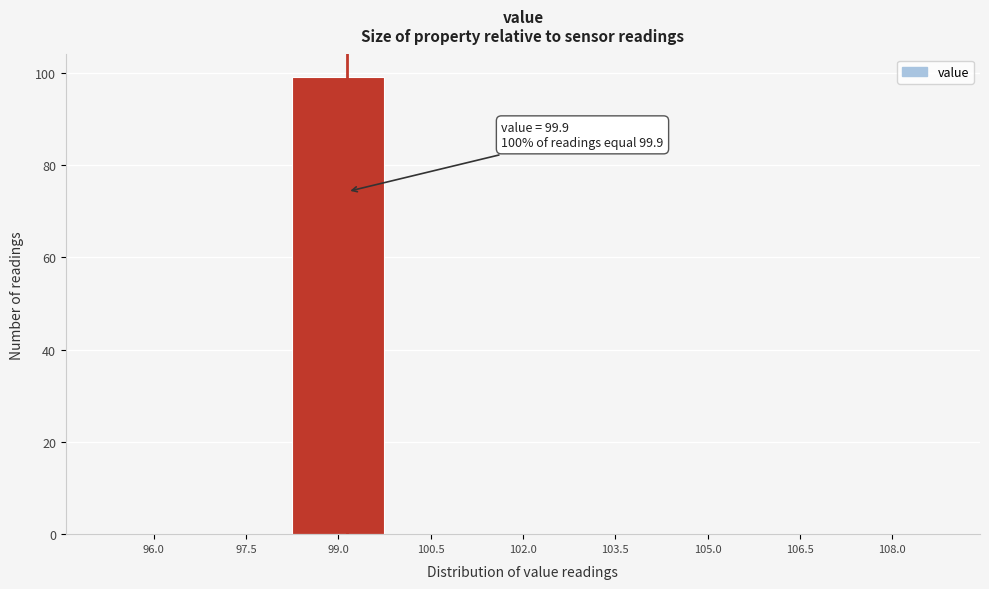

Reading left to right, extract all data points from this chart.

96.0=0	97.5=0	99.0=99	100.5=0	102.0=0	103.5=0	105.0=0	106.5=0	108.0=0